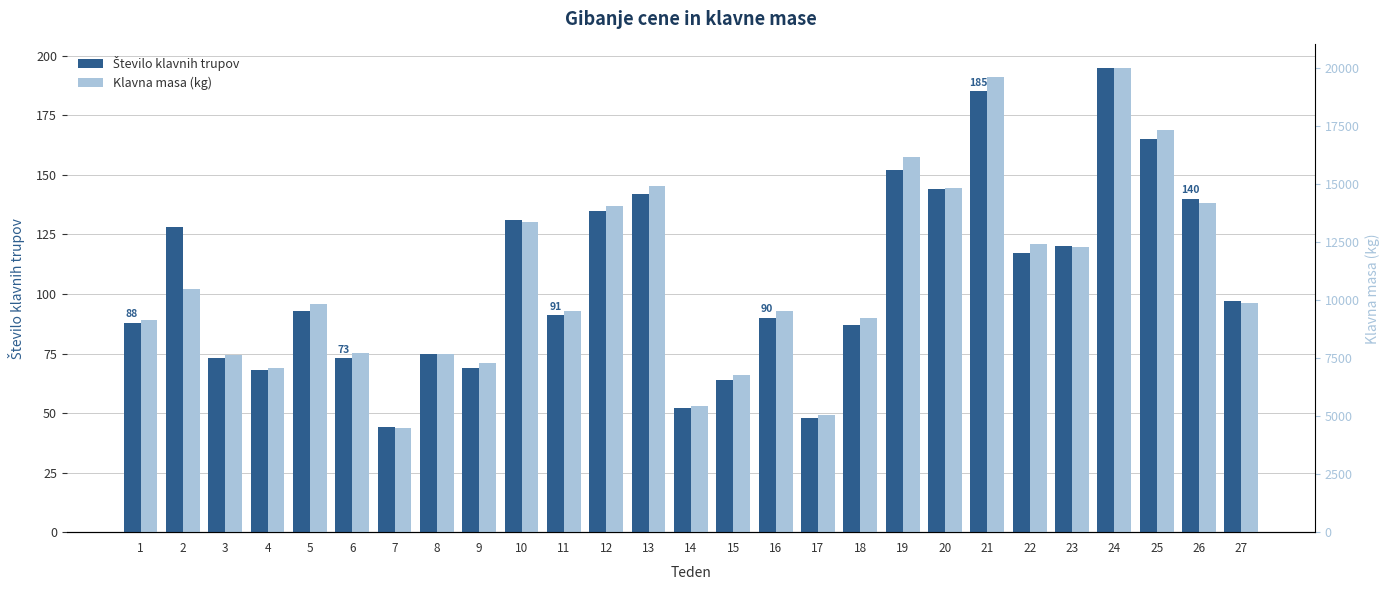

Reading left to right, list all the values displayed in this chart.

Število klavnih trupov: 1=88.0	2=128.0	3=73.0	4=68.0	5=93.0	6=73.0	7=44.0	8=75.0	9=69.0	10=131.0	11=91.0	12=135.0	13=142.0	14=52.0	15=64.0	16=90.0	17=48.0	18=87.0	19=152.0	20=144.0	21=185.0	22=117.0	23=120.0	24=195.0	25=165.0	26=140.0	27=97.0
Klavna masa (kg): 1=89.1	2=101.9	3=74.6	4=68.7	5=95.7	6=75.3	7=43.9	8=74.6	9=71.1	10=130.1	11=92.7	12=136.8	13=145.3	14=53.2	15=66.1	16=92.8	17=49.4	18=89.9	19=157.5	20=144.4	21=191.2	22=120.9	23=119.8	24=195.0	25=168.7	26=138.3	27=96.2